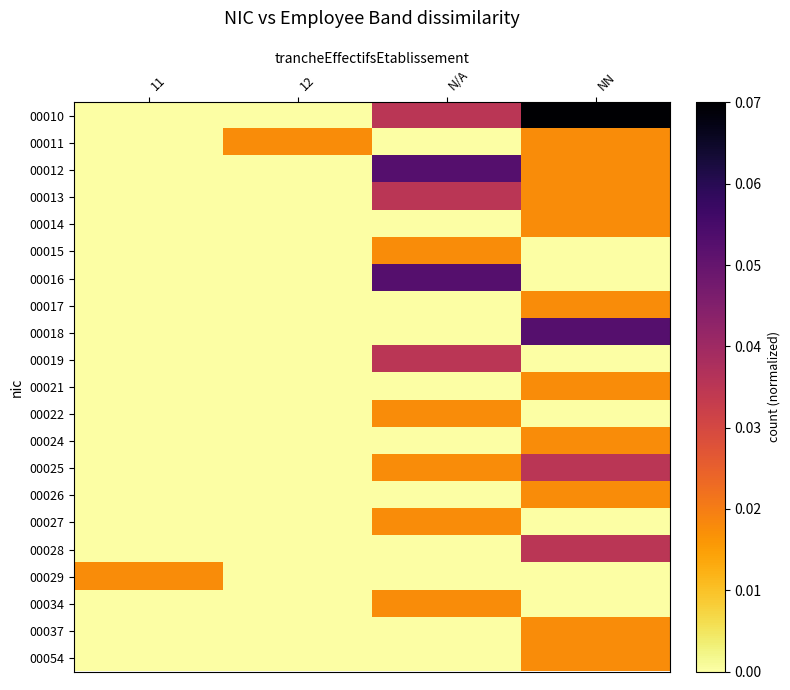

List the series in order of their peak value, highest first.

00010, 00012, 00016, 00018, 00013, 00019, 00025, 00028, 00011, 00014, 00015, 00017, 00021, 00022, 00024, 00026, 00027, 00029, 00034, 00037, 00054